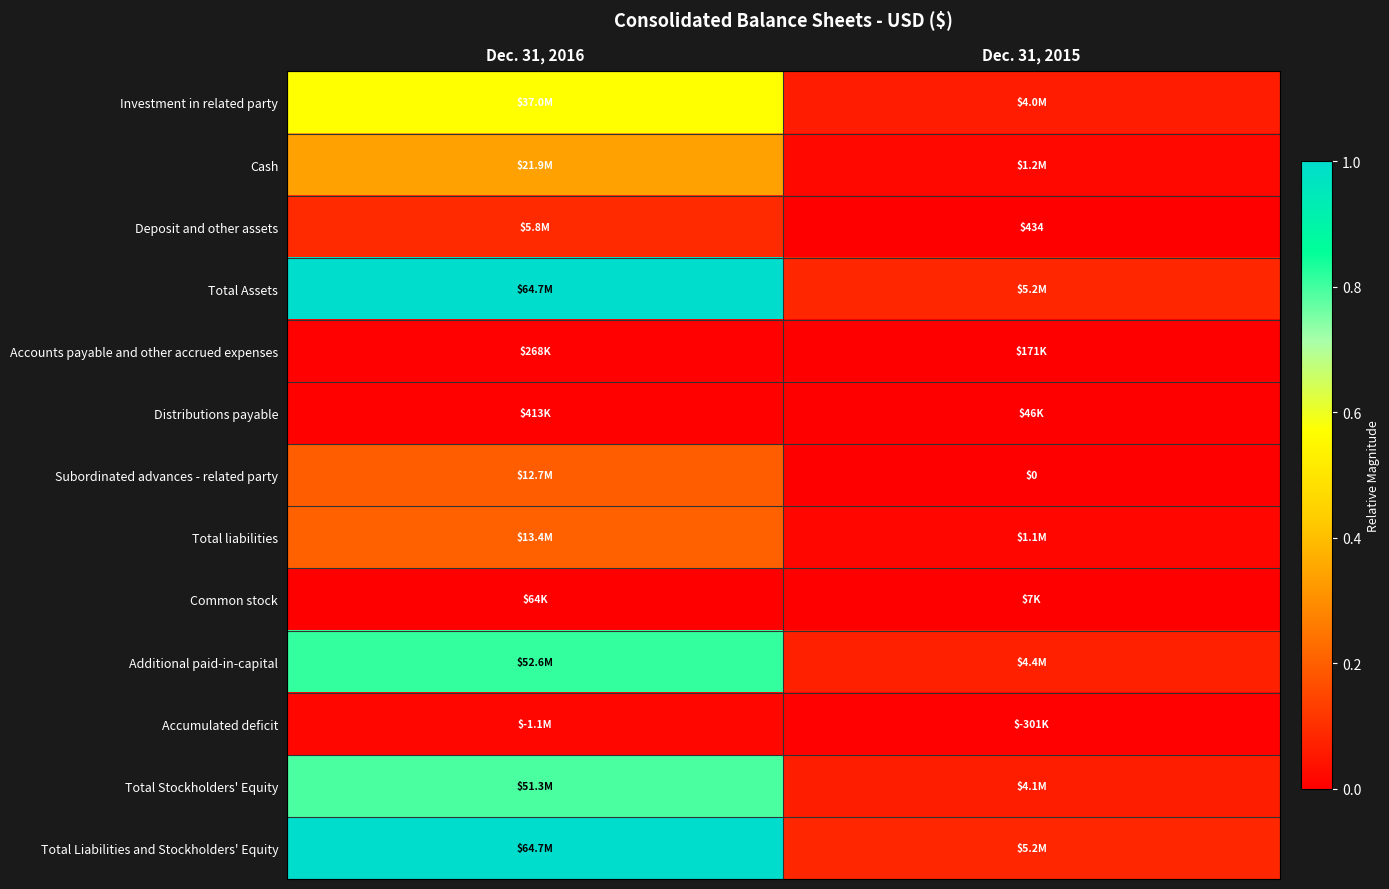

At which category is the sum across all series the highest?

Dec. 31, 2016